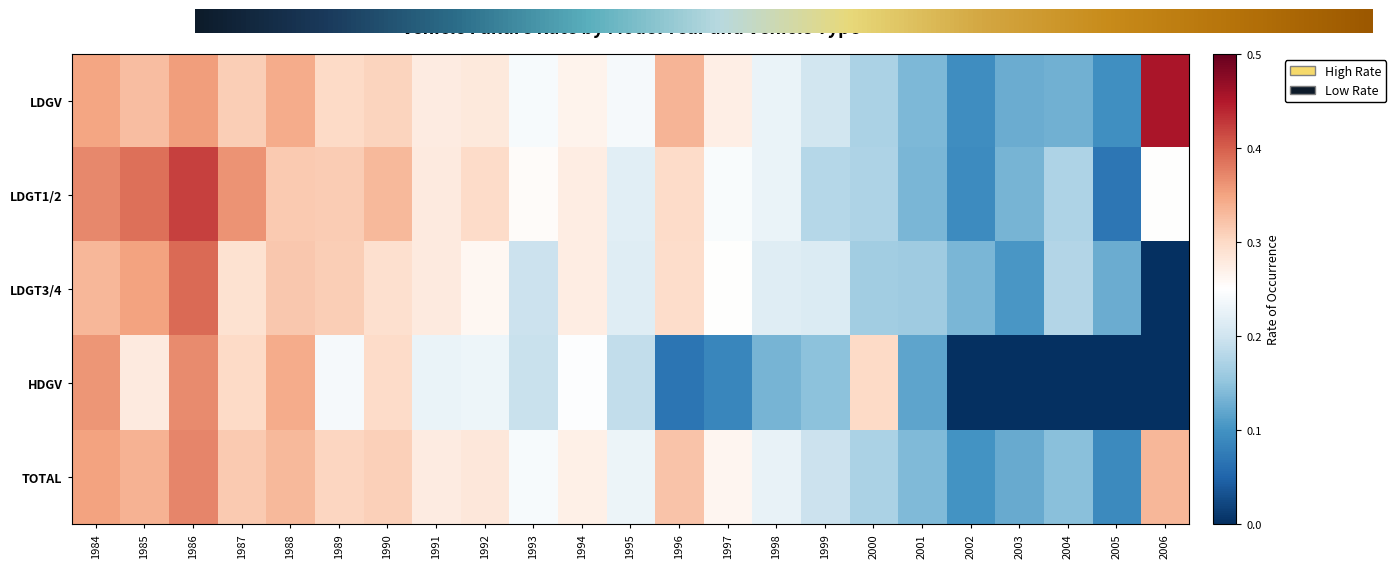

What is the approximate value of LDGV at 2004?

0.1